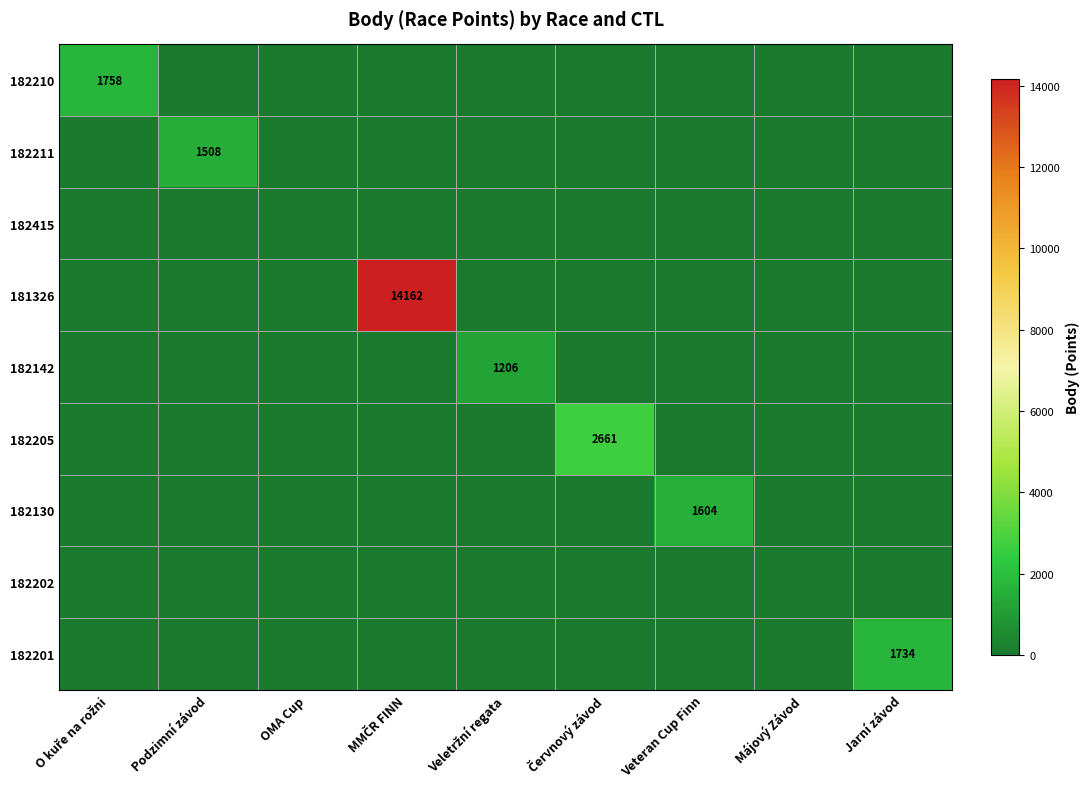

What is the difference between the highest and lowest values at Jarní závod?

1734